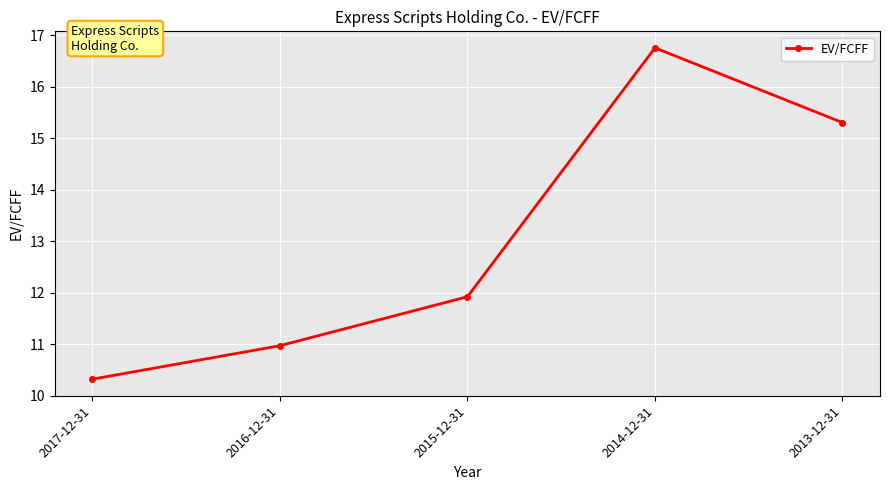

What is the average value?

13.1